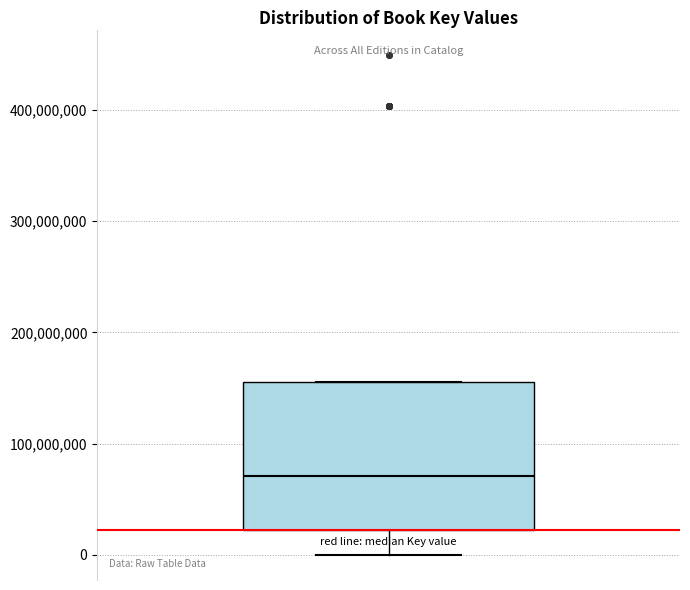

Where does the median line of the box sit on the y-axis? The values are not printed on the chart, so give them approximately, as read against the axis.

70000000